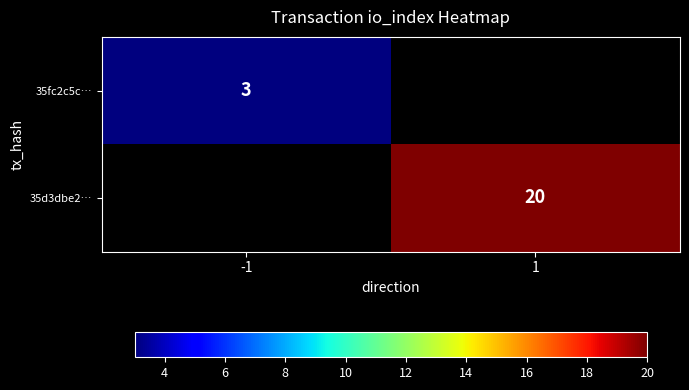

The 35d3dbe2… series shows 20 at 1. True or false?

True